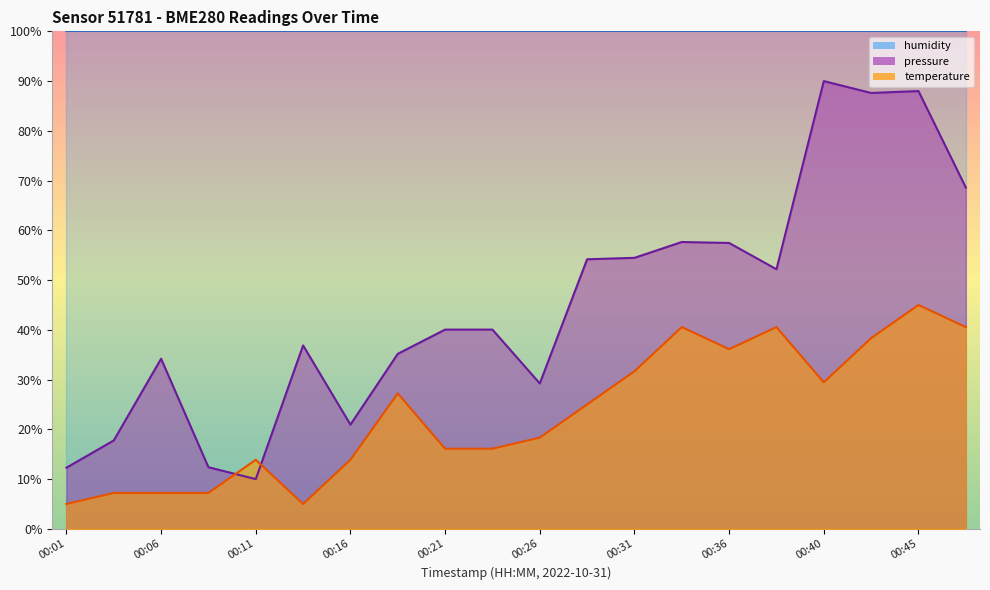

How many interior local peaks does the temperature series have?

5